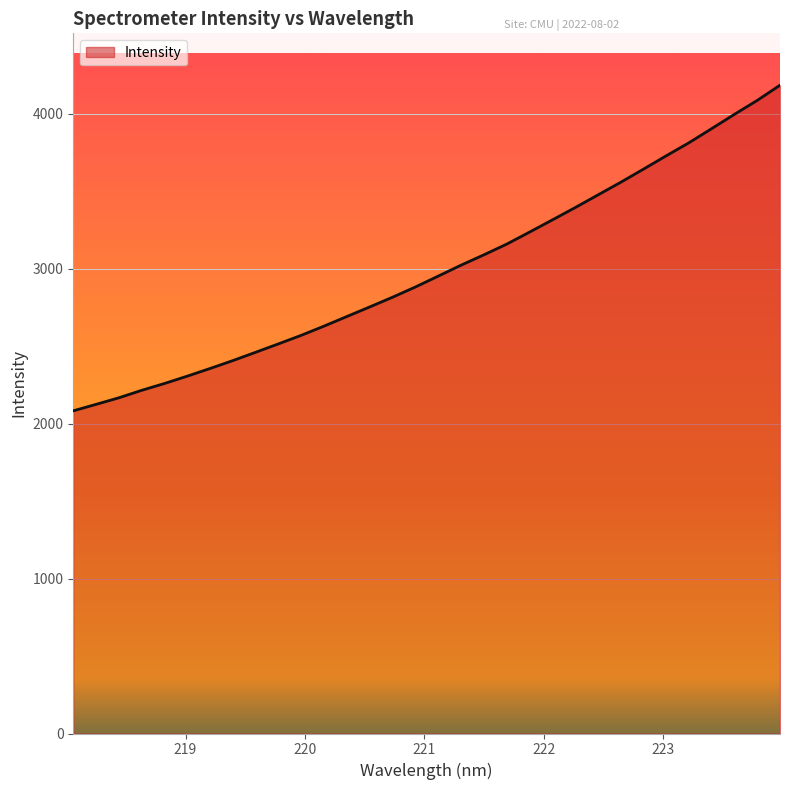

True or false: there are more than 2 points higher than both neighbors.

False